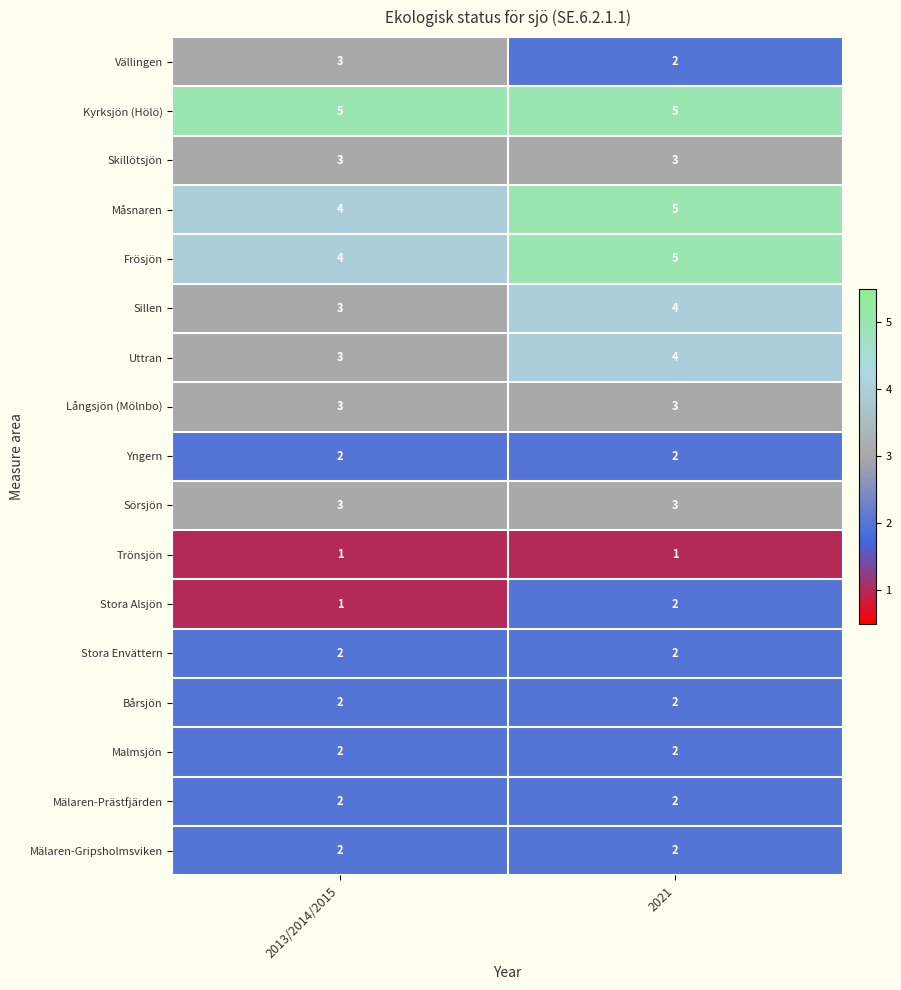

The Kyrksjön (Hölö) series shows 3 at 2021. True or false?

False